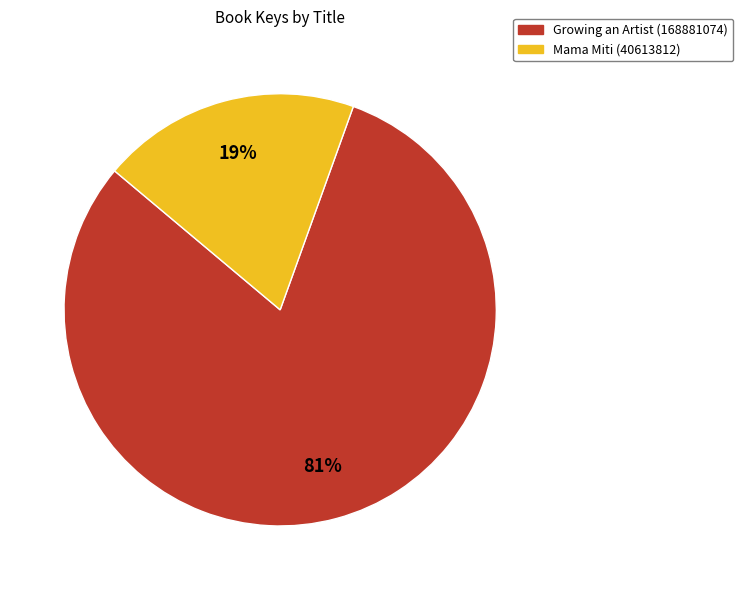

How many segments does this pie chart have?

2